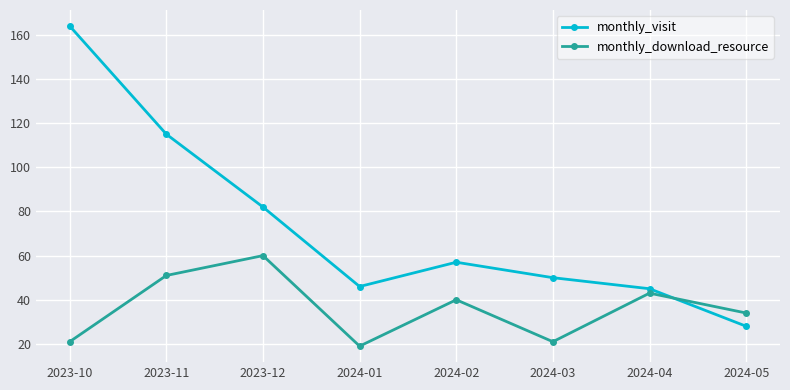

What is the smallest value displayed?

19